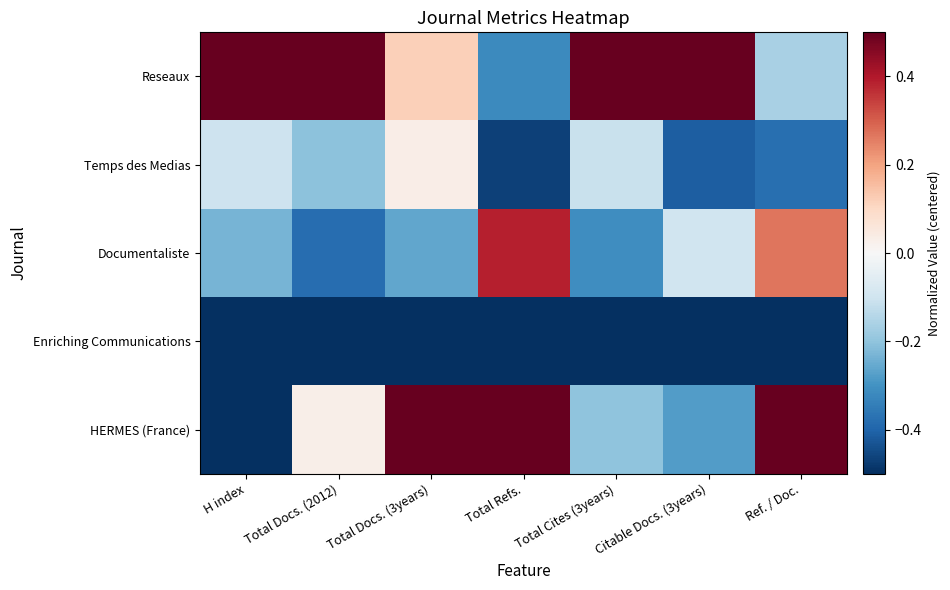

Count the number of categories in the chart.

7